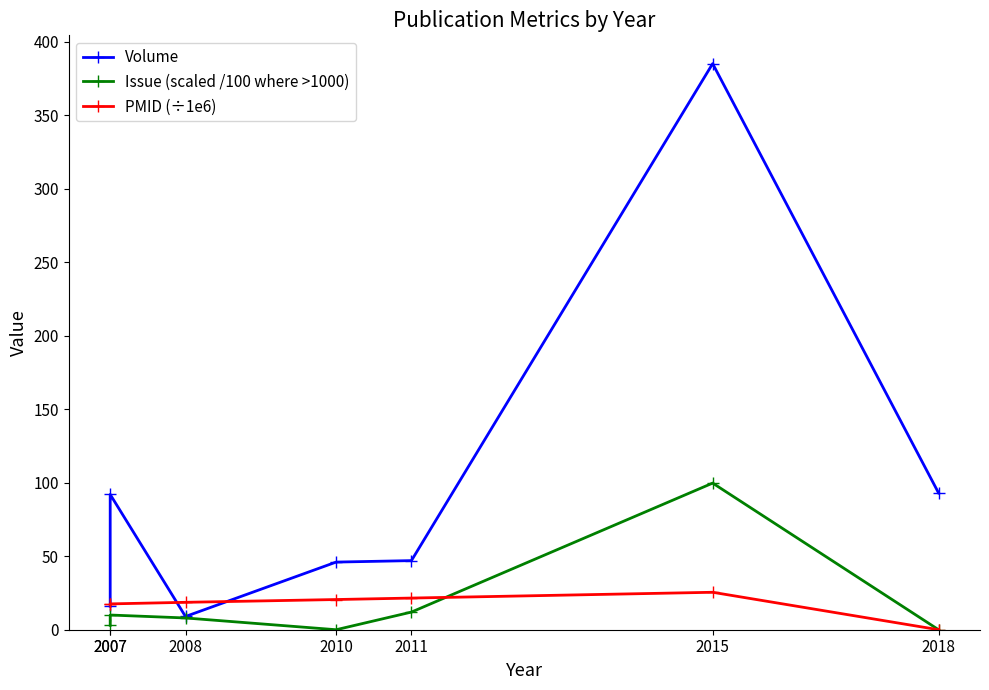

What is the difference between the highest and lowest values at 2007?

14.4